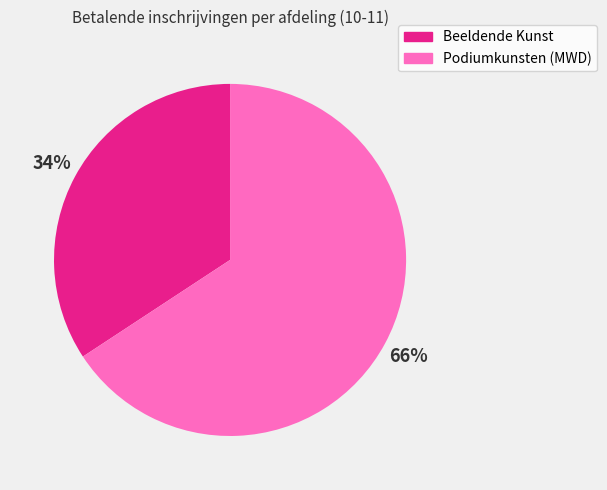

Which category has the smallest portion of the pie?

Beeldende Kunst